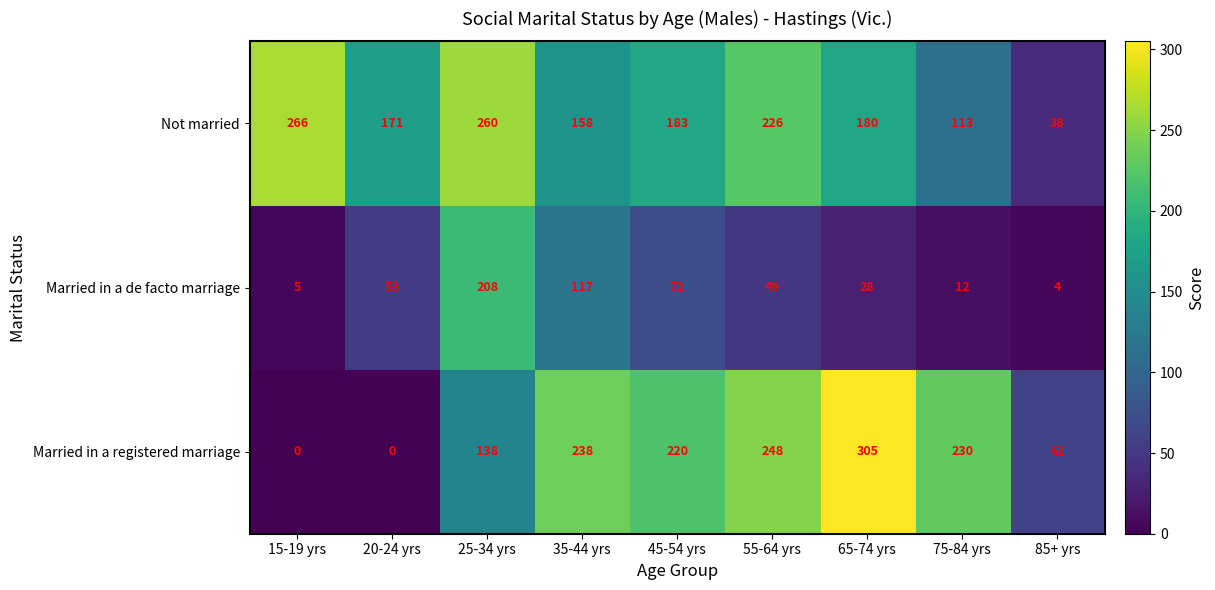

The value of Married in a de facto marriage at 65-74 yrs is 28. True or false?

True